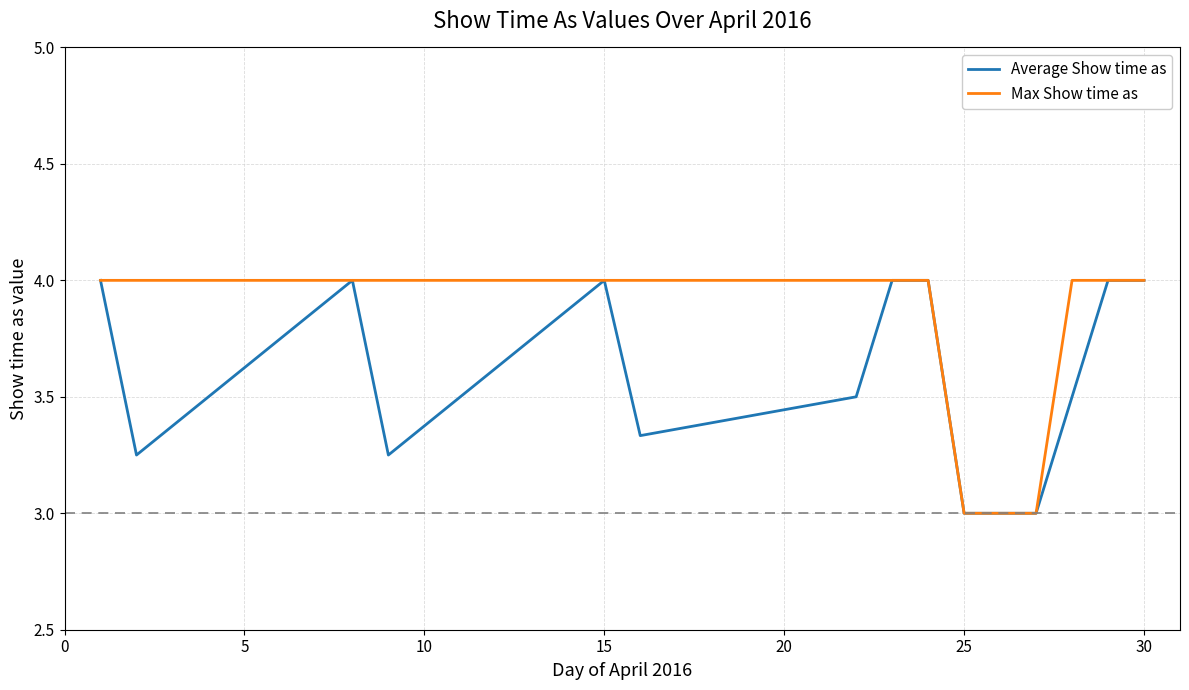

Rank the series by their average value, from highest to lowest.

Max Show time as, Average Show time as